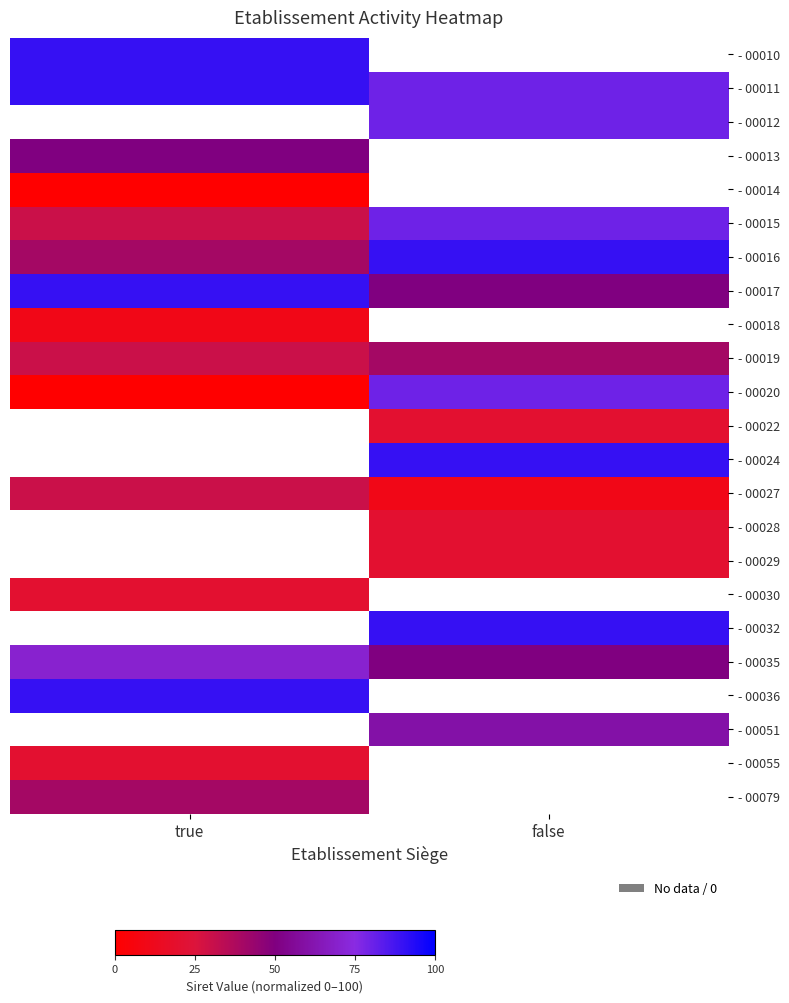

What is the difference between the maximum and minimum values in the - 00011 series?

10.0